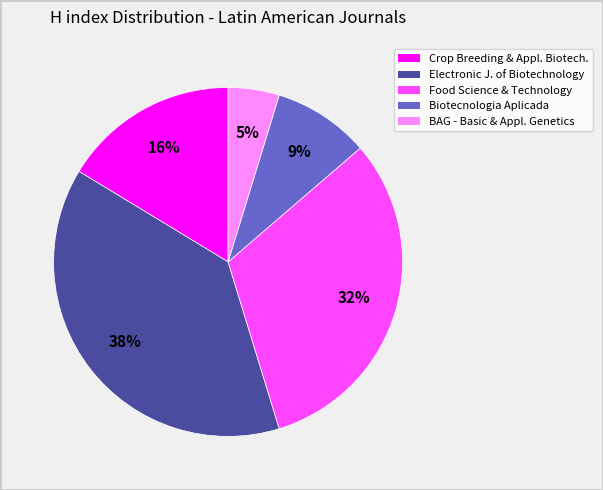

Is there a majority slice in this chart?

No